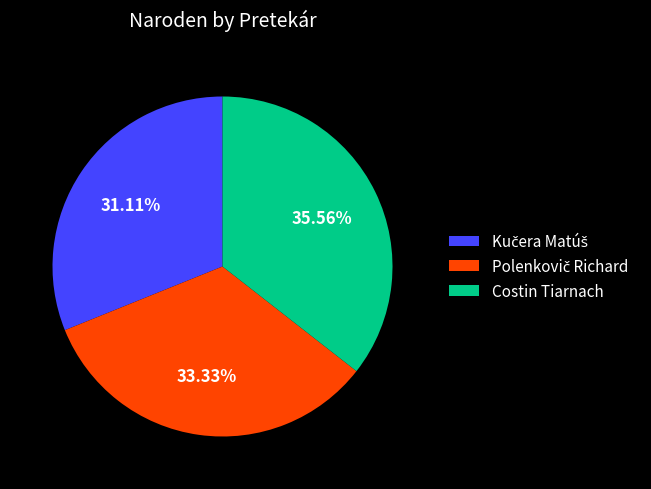

Does any single category account for the majority?

No